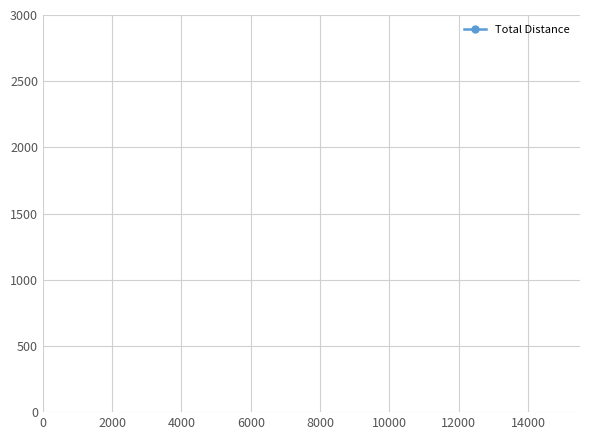

True or false: there are more than 0 points higher than both neighbors.

True